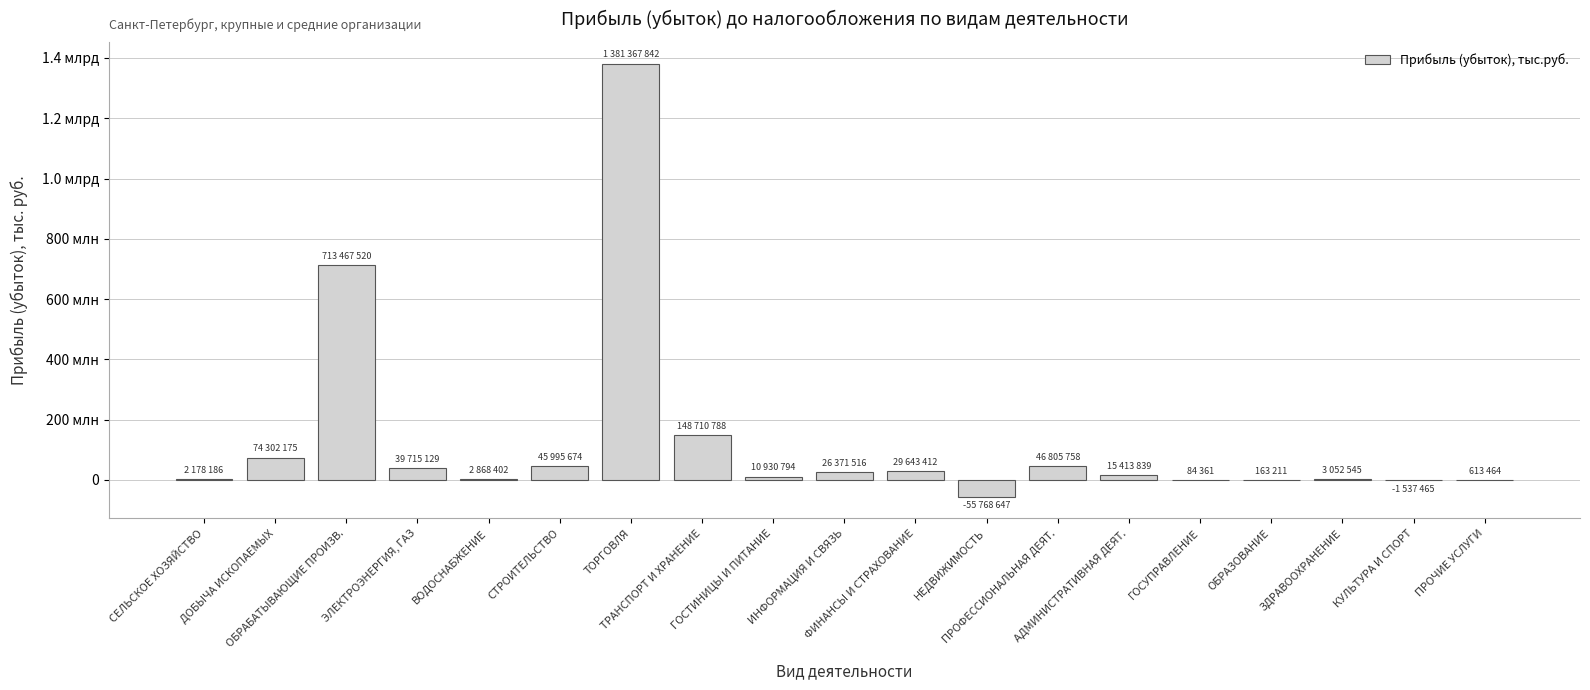

True or false: the data shows 45995674 at СТРОИТЕЛЬСТВО.

True